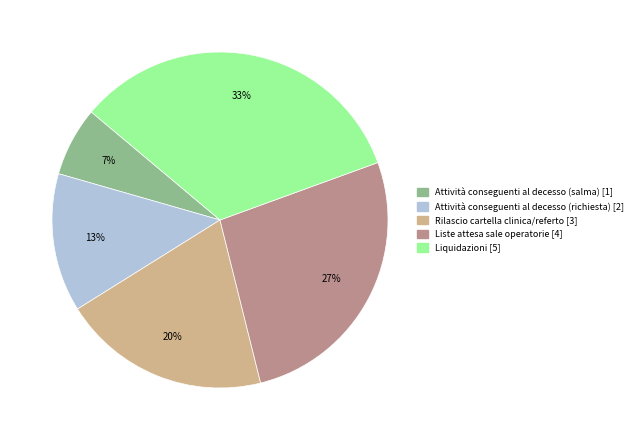

Is the sum of Attività conseguenti al decesso (salma) and Liste attesa sale operatorie greater than half?

No